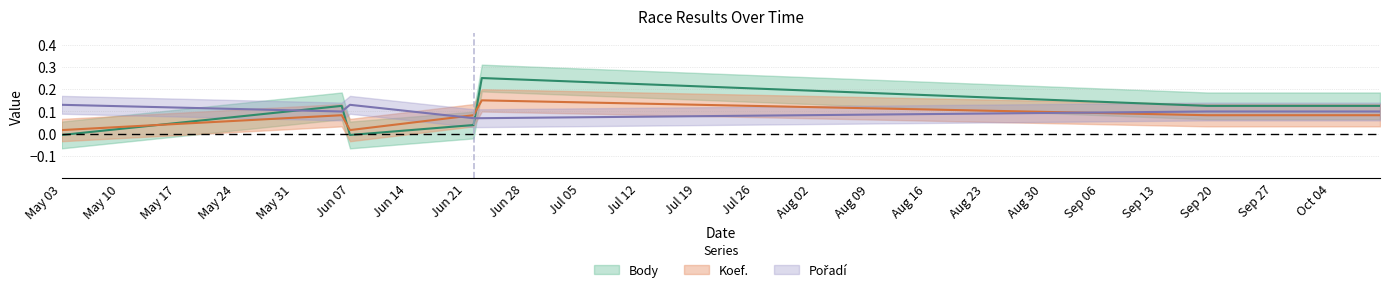

What is the maximum value shown in the chart?

0.2